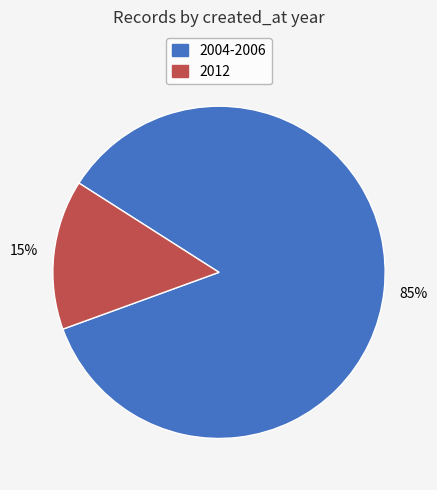

Does any single category account for the majority?

Yes